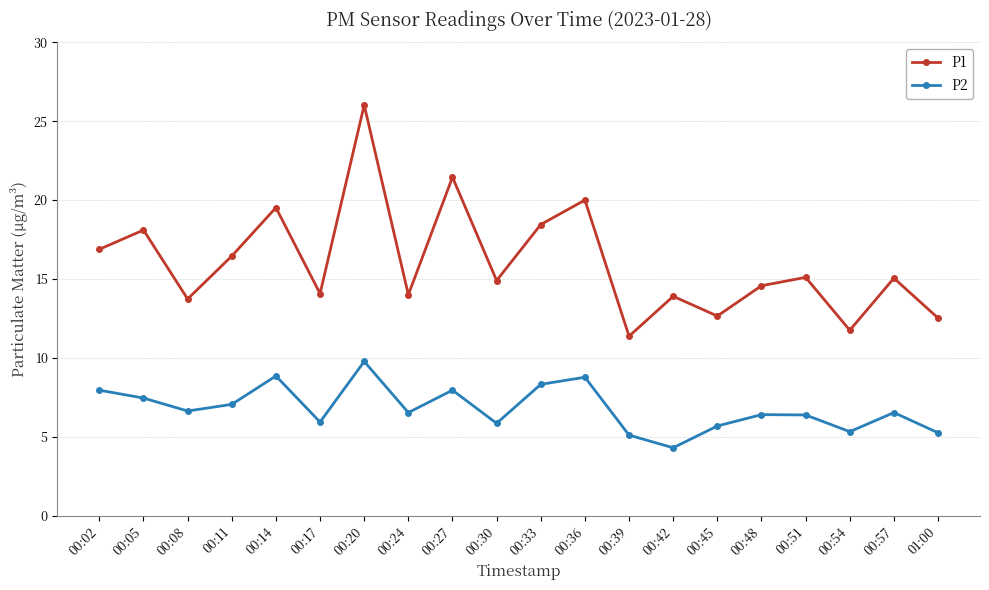

Is the value of P1 at 00:36 greater than the value of P2 at 00:33?

Yes